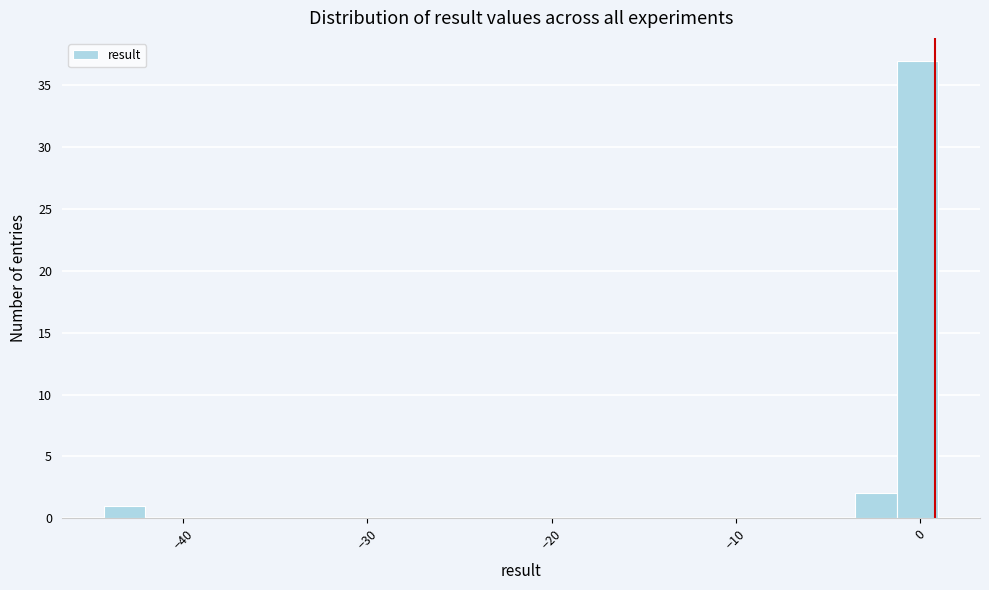

Read against the x-axis, roughly where is the centre of the tallest bar?

0